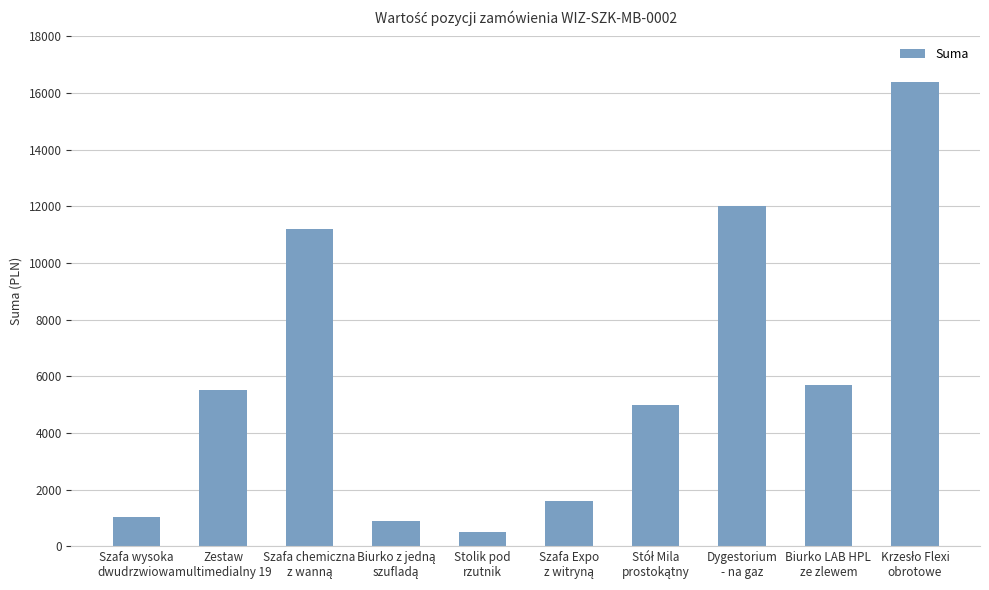

How many series are shown in this chart?

1